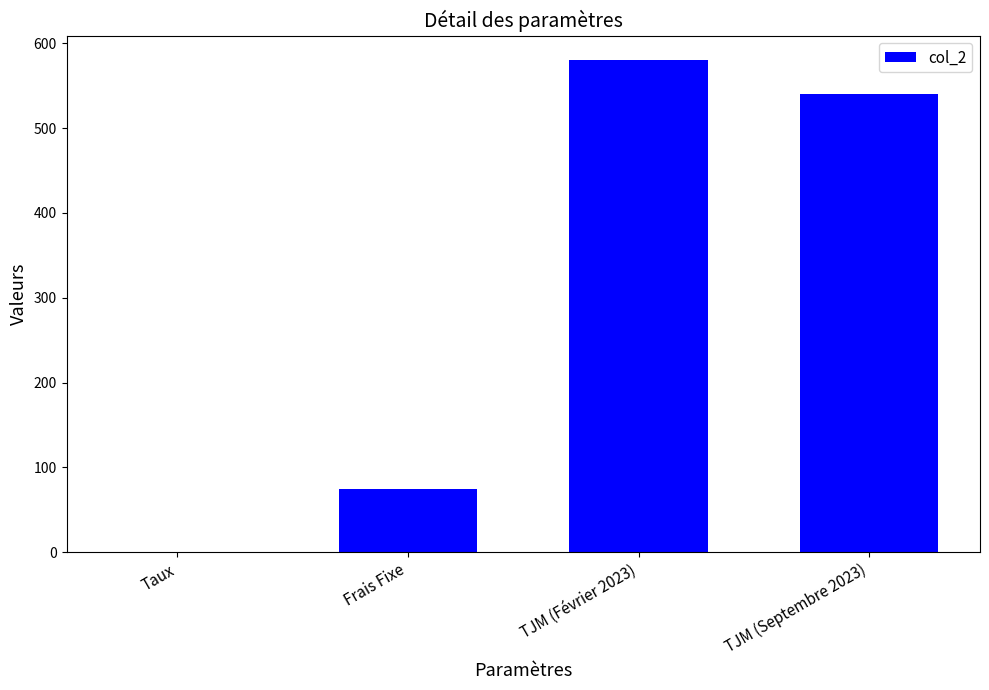

How many data points does each series have?

4